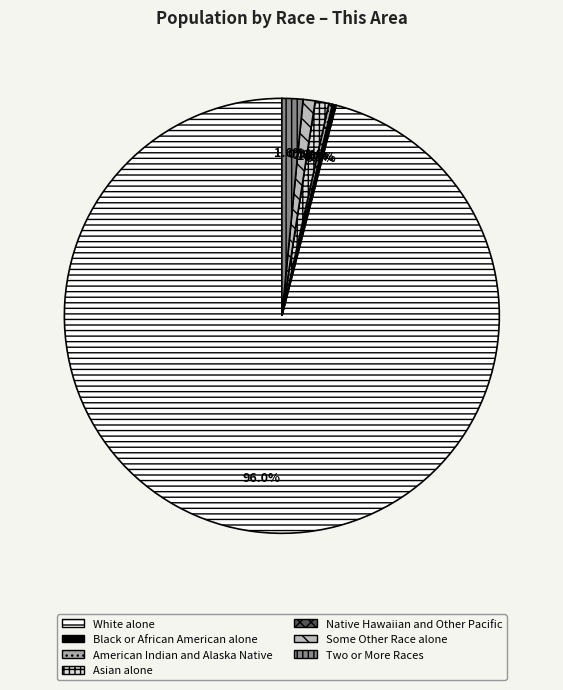

What percentage is NOT represented by Some Other Race alone?

99.1%